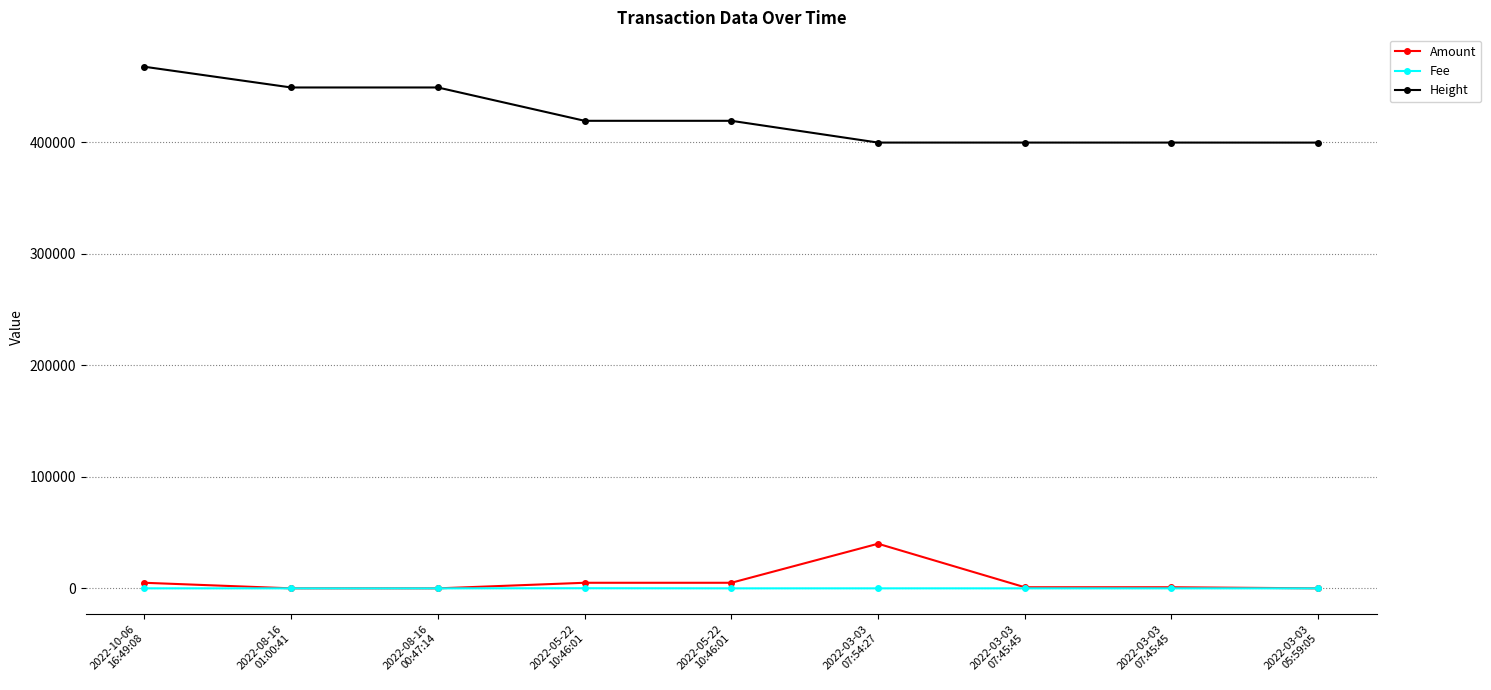

The value of Fee at 2022-08-16
00:47:14 is 0.1. True or false?

True